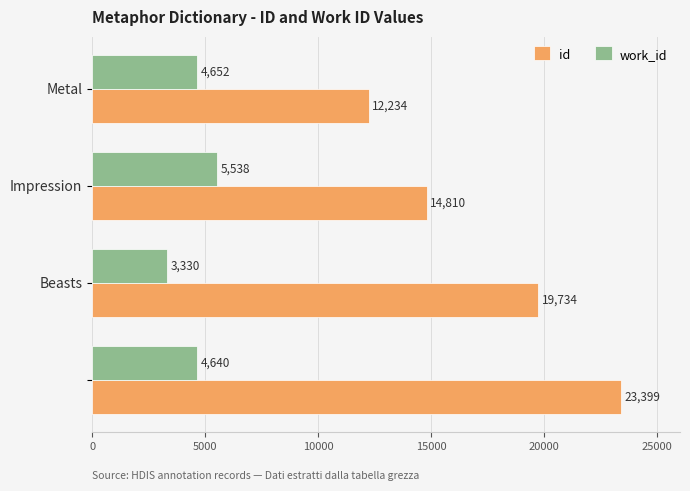

How many id values are between 14810 and 23399?

3